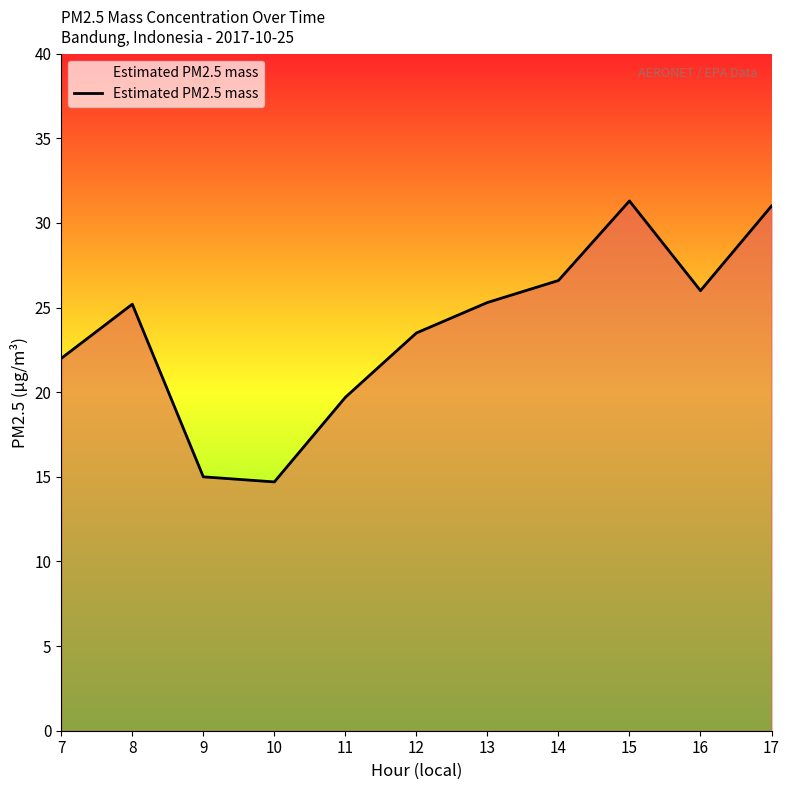

What is the difference between the values at 8 and 15?

6.1